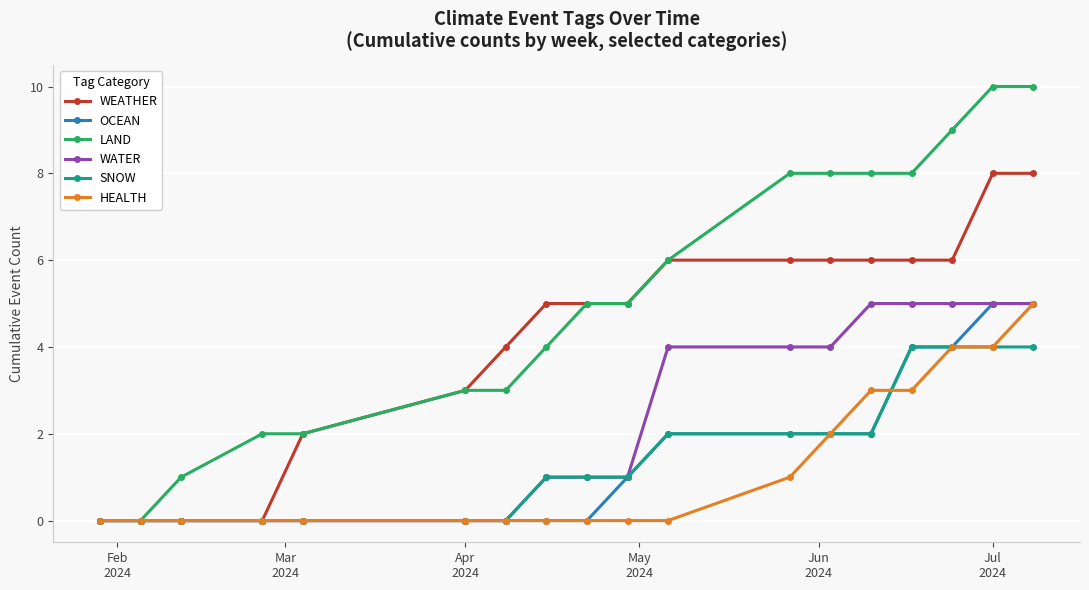

How many lines are shown in the chart?

6